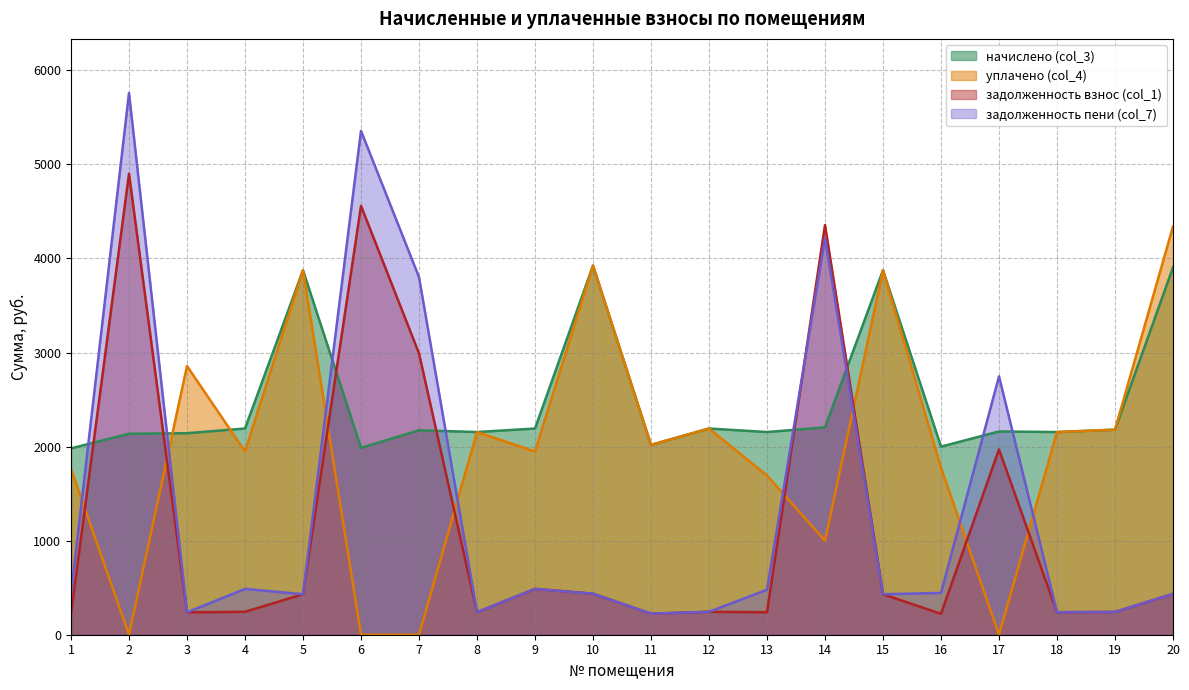

What is the sum of all уплачено (col_4) values?

39699.3